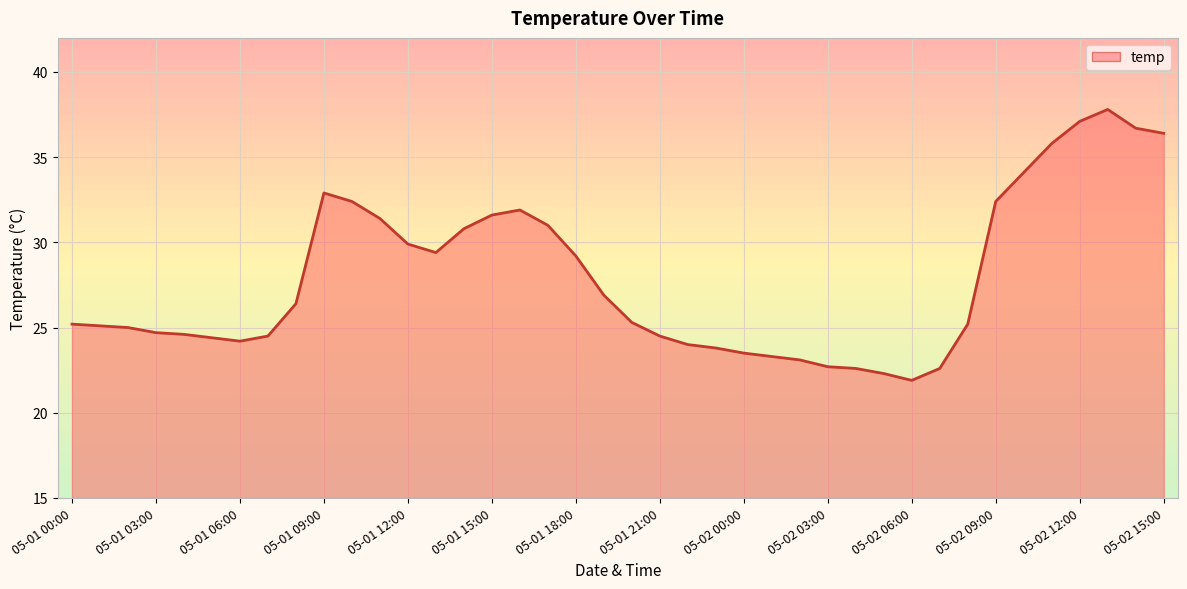

Approximately how many times larger is the value at 05-01 05:00 compared to 05-01 10:00?

0.8